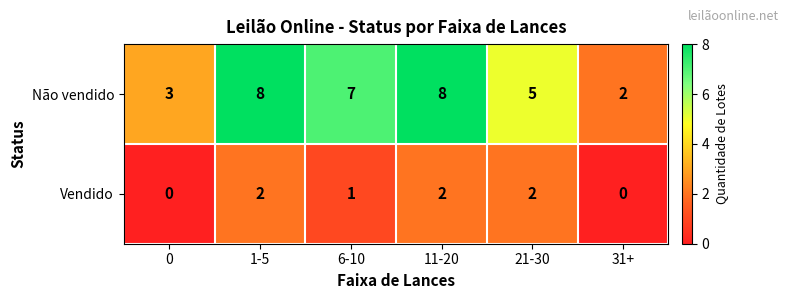

Between 21-30 and 31+, which series saw the biggest shift?

Não vendido